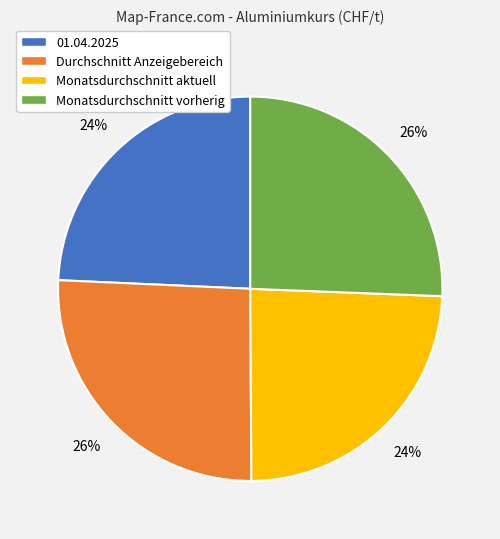

The Monatsdurchschnitt vorherig slice represents 26% of the pie. True or false?

True